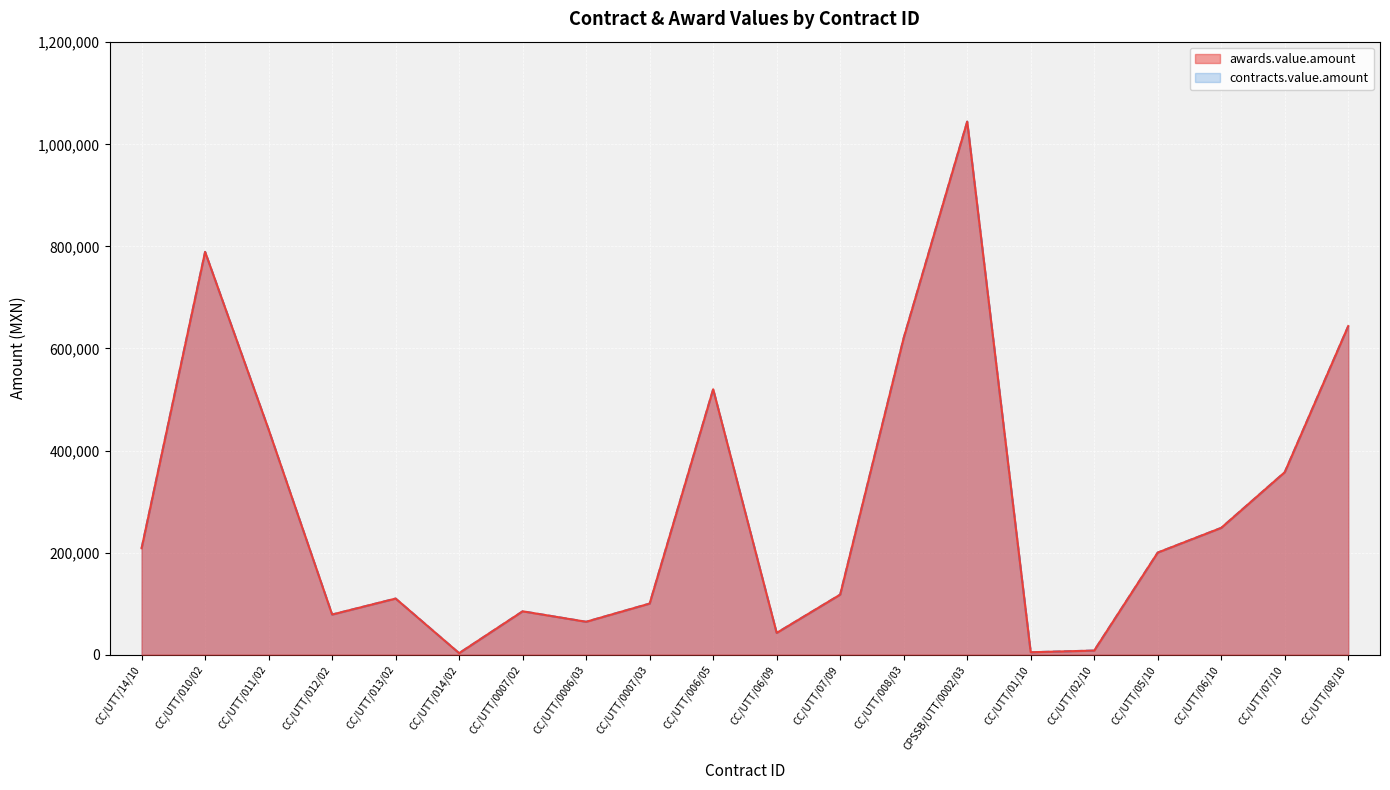

Reading left to right, what are all the values shown in this chart?

awards.value.amount: CC/UTT/14/10=208440.0	CC/UTT/010/02=789218.0	CC/UTT/011/02=441139.0	CC/UTT/012/02=78582.1	CC/UTT/013/02=109885.0	CC/UTT/014/02=2900.0	CC/UTT/0007/02=84905.0	CC/UTT/0006/03=64398.0	CC/UTT/0007/03=100065.0	CC/UTT/006/05=520000.0	CC/UTT/06/09=42567.0	CC/UTT/07/09=117612.5	CC/UTT/008/03=620493.0	CPSSB/UTT/0002/03=1044509.0	CC/UTT/01/10=4675.7	CC/UTT/02/10=7965.0	CC/UTT/05/10=200000.0	CC/UTT/06/10=248430.0	CC/UTT/07/10=357480.5	CC/UTT/08/10=643809.0
contracts.value.amount: CC/UTT/14/10=208440.0	CC/UTT/010/02=789218.0	CC/UTT/011/02=441139.0	CC/UTT/012/02=78582.1	CC/UTT/013/02=109885.0	CC/UTT/014/02=2900.0	CC/UTT/0007/02=84905.0	CC/UTT/0006/03=64398.0	CC/UTT/0007/03=100065.0	CC/UTT/006/05=520000.0	CC/UTT/06/09=42567.0	CC/UTT/07/09=117612.5	CC/UTT/008/03=620493.0	CPSSB/UTT/0002/03=1044509.0	CC/UTT/01/10=4675.7	CC/UTT/02/10=7965.0	CC/UTT/05/10=200000.0	CC/UTT/06/10=248430.0	CC/UTT/07/10=357480.5	CC/UTT/08/10=643809.0